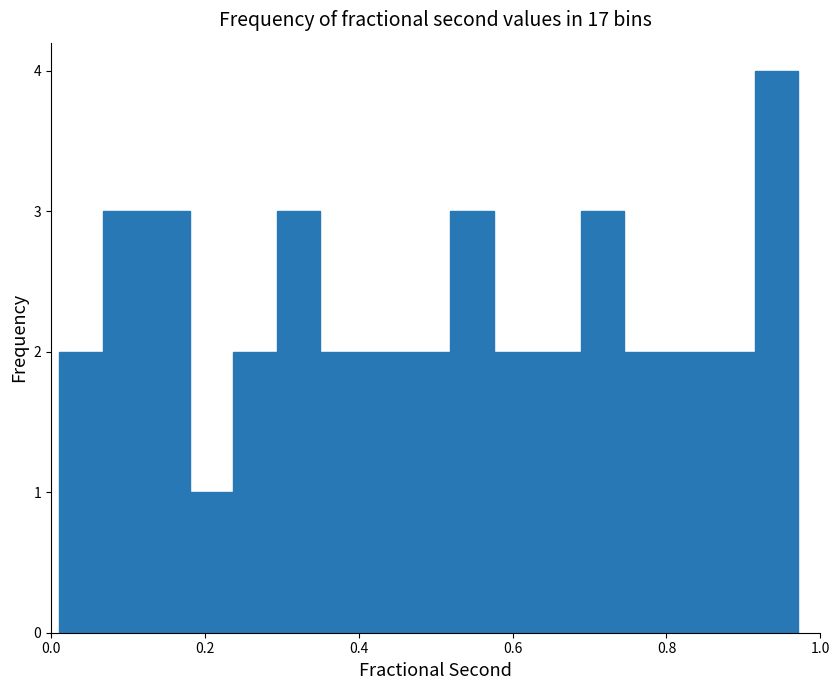

Around what value on the x-axis is the tallest bar? Give the approximate position of its centre, as read against the axis.

0.94